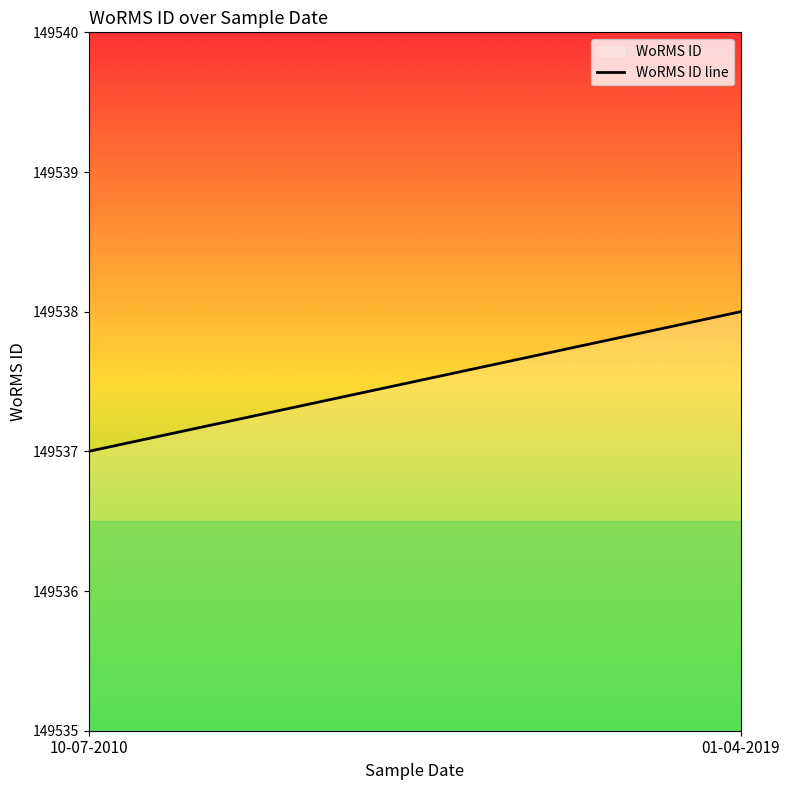

Where is the data nearest to the value 149537?

10-07-2010